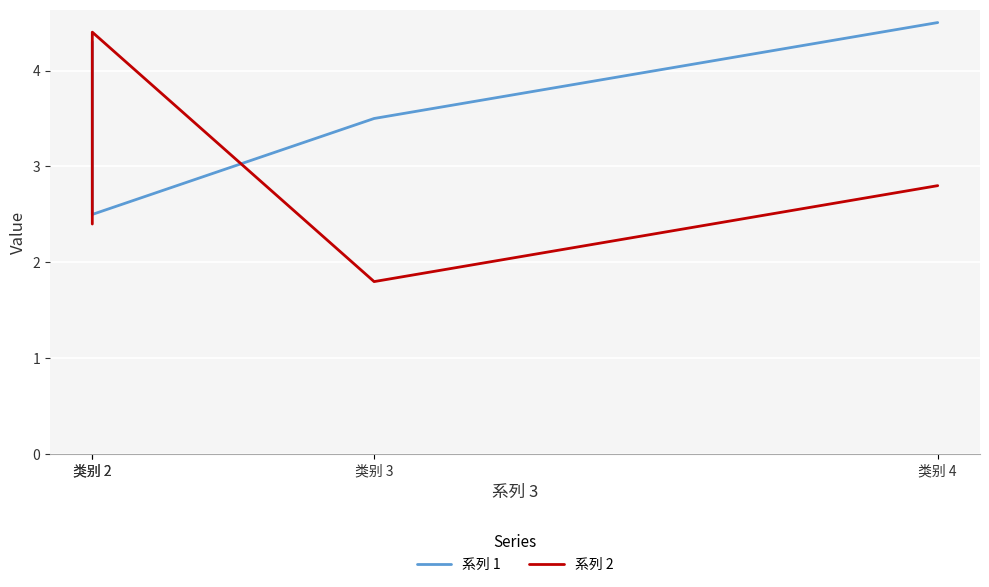

Read the 系列 1 value at 类别 3.

3.5